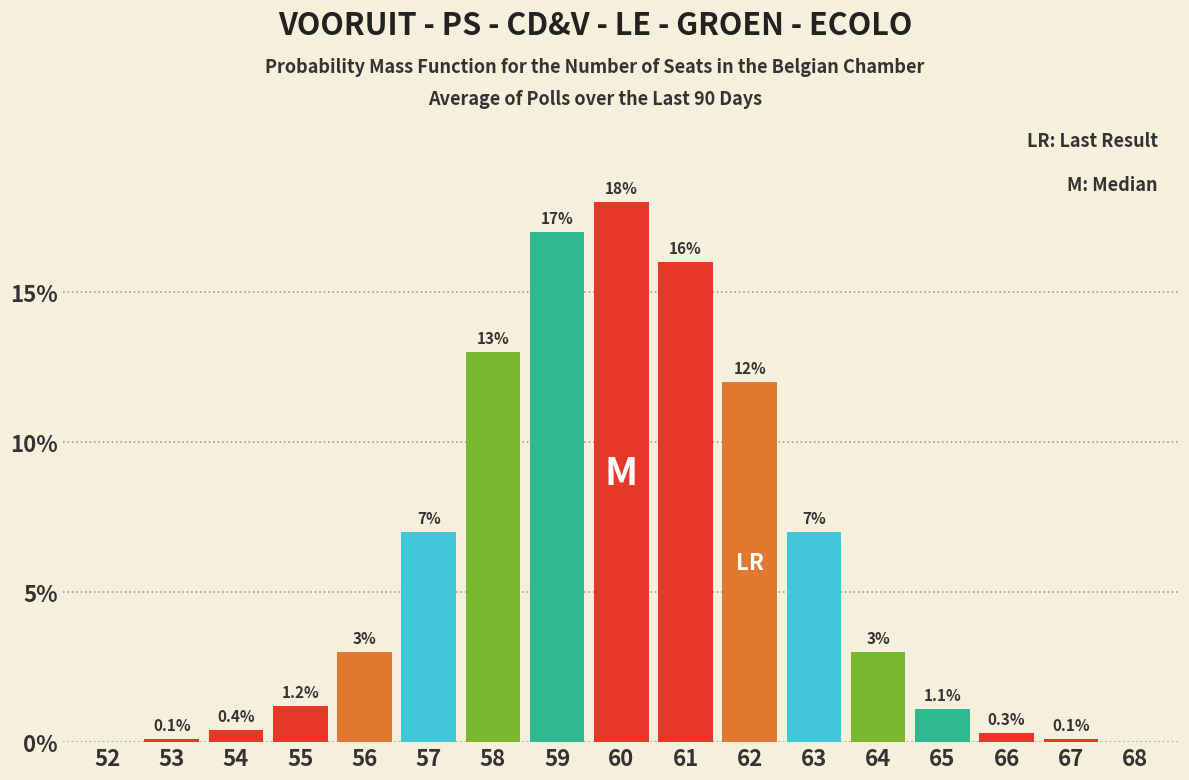

Reading left to right, what are all the values shown in this chart?

52=0.0	53=0.1	54=0.4	55=1.2	56=3.0	57=7.0	58=13.0	59=17.0	60=18.0	61=16.0	62=12.0	63=7.0	64=3.0	65=1.1	66=0.3	67=0.1	68=0.0